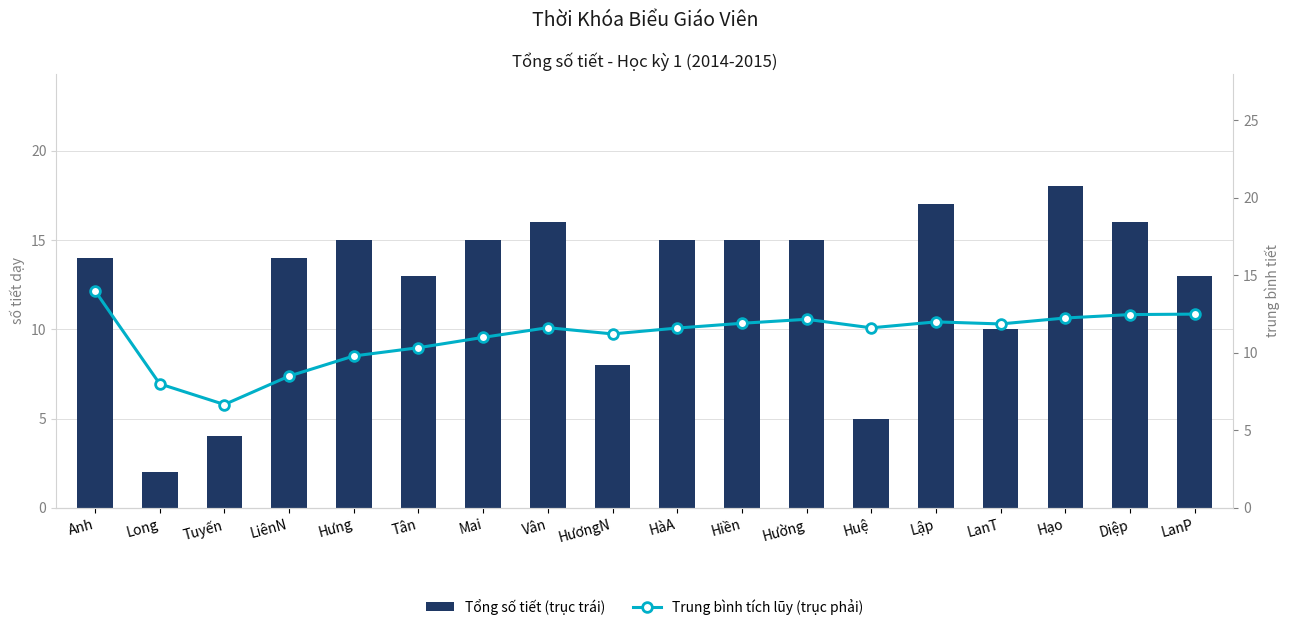

Which series has the largest range (max minus min)?

Tổng số tiết (trục trái)